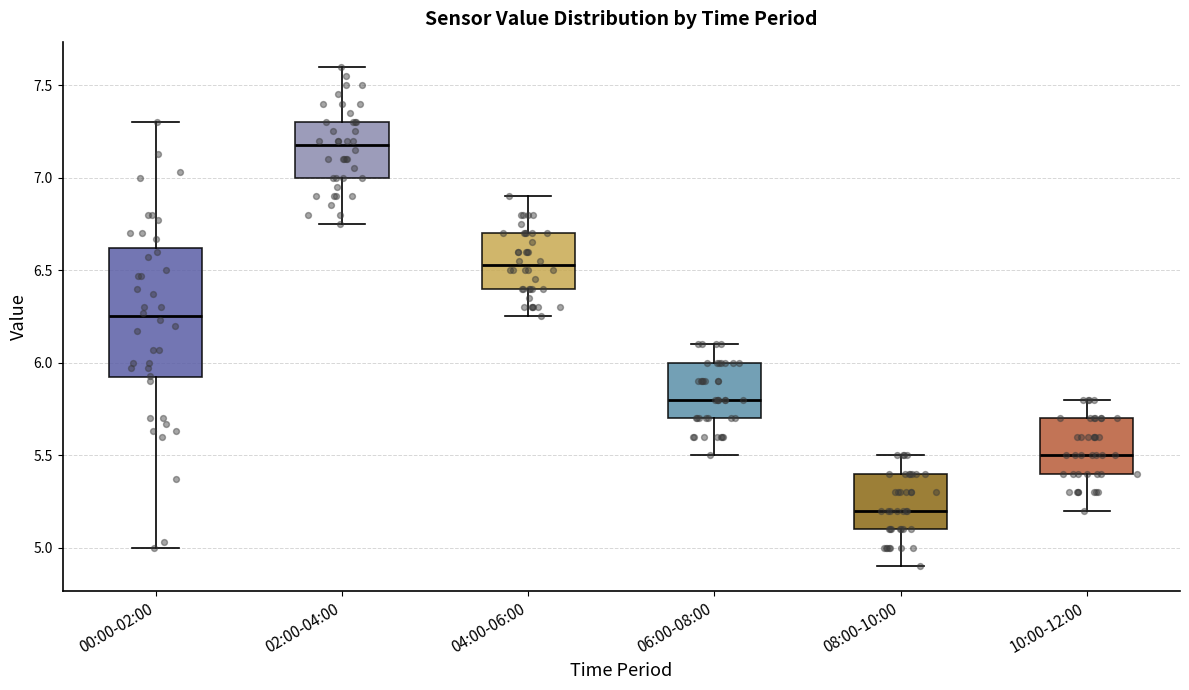

Where does the upper whisker of the box for 04:00-06:00 end on the y-axis? The values are not printed on the chart, so give them approximately, as read against the axis.

6.90